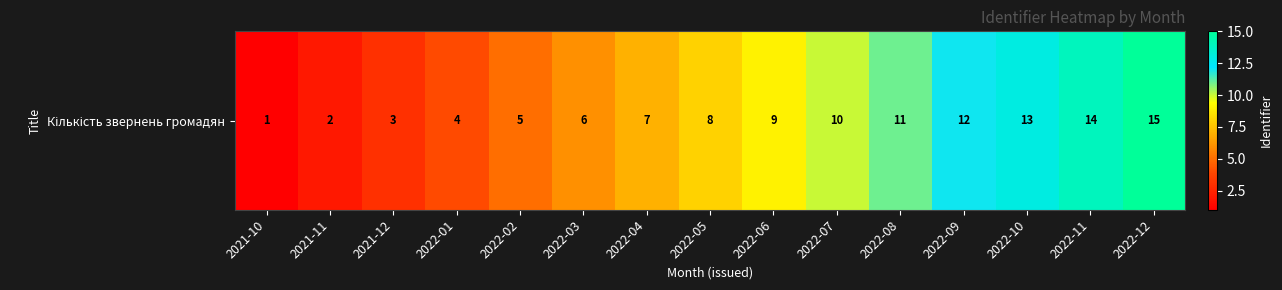

How many values exceed 8?

7